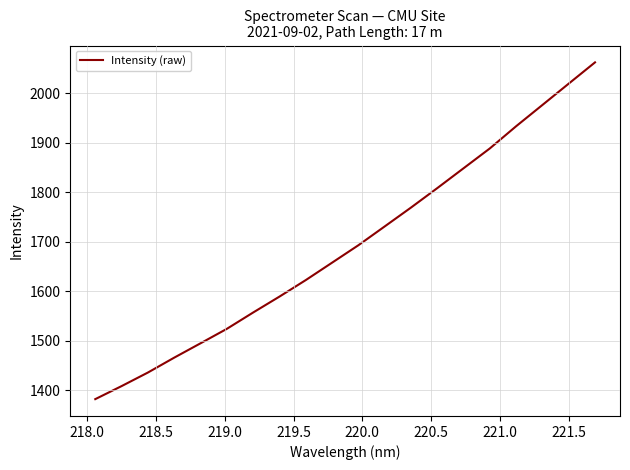

What is the greatest value displayed?

2062.8